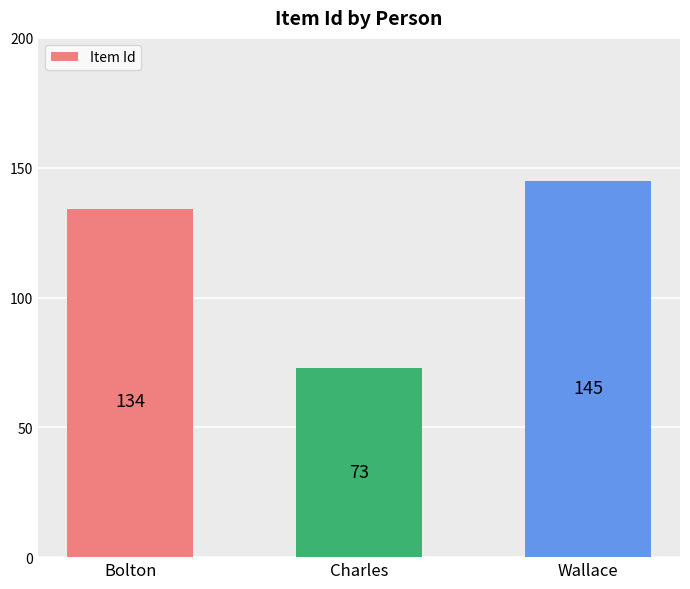

List the labels in order of value, largest first.

Wallace, Bolton, Charles